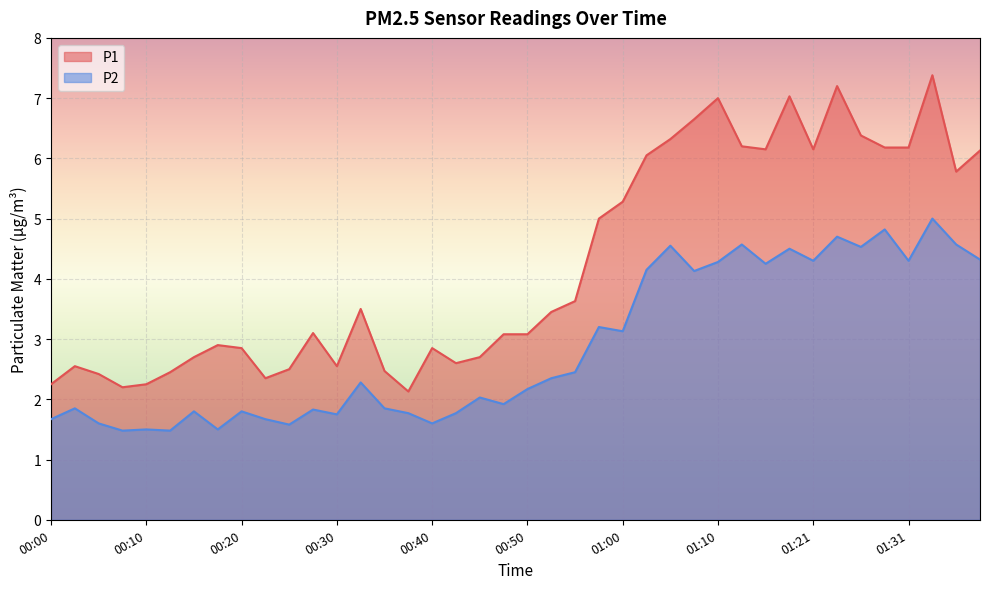

What is the greatest value displayed?

7.4